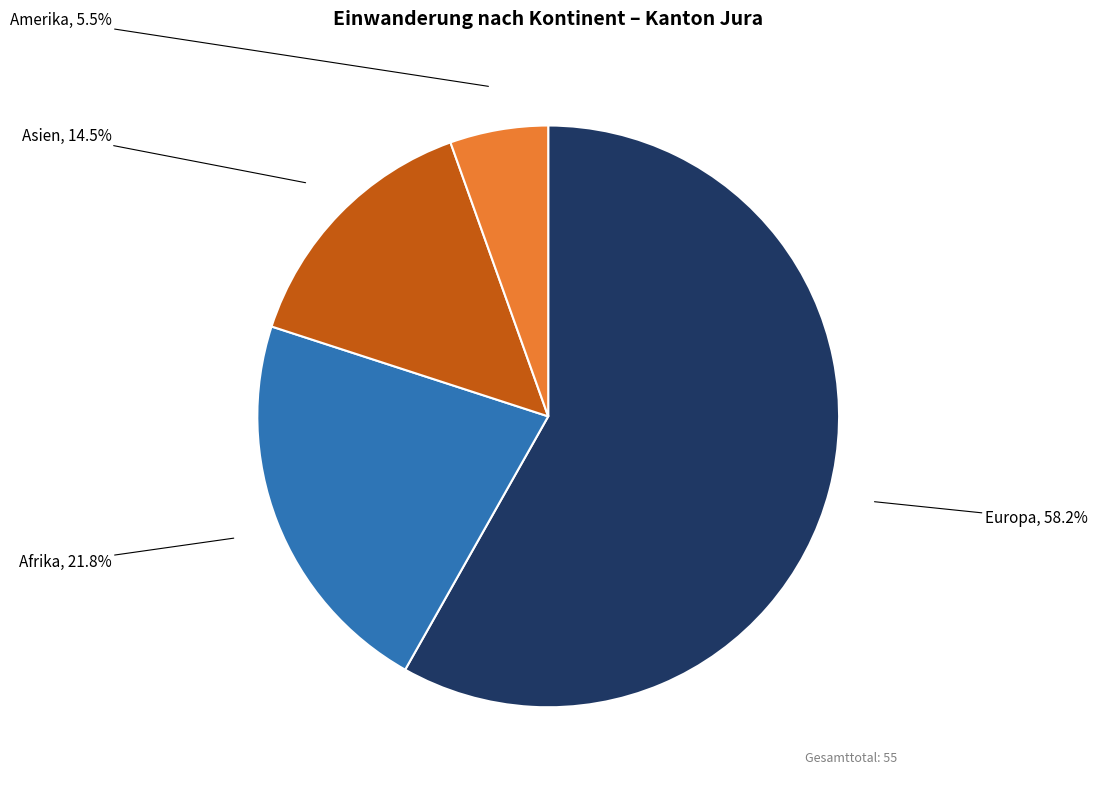

Is there a majority slice in this chart?

Yes